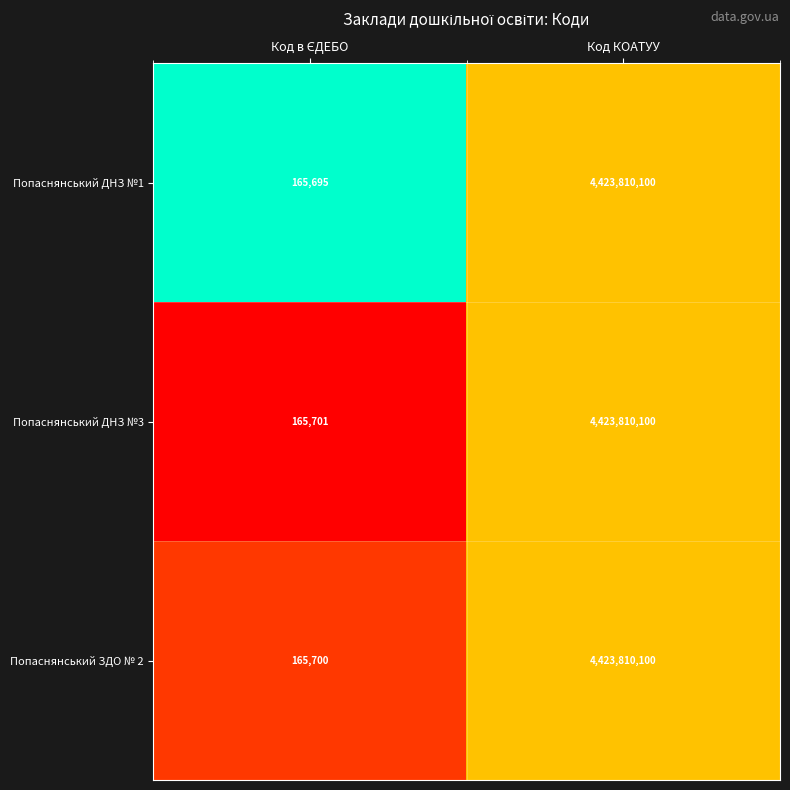

Which series has the largest range (max minus min)?

Попаснянський ДНЗ №1